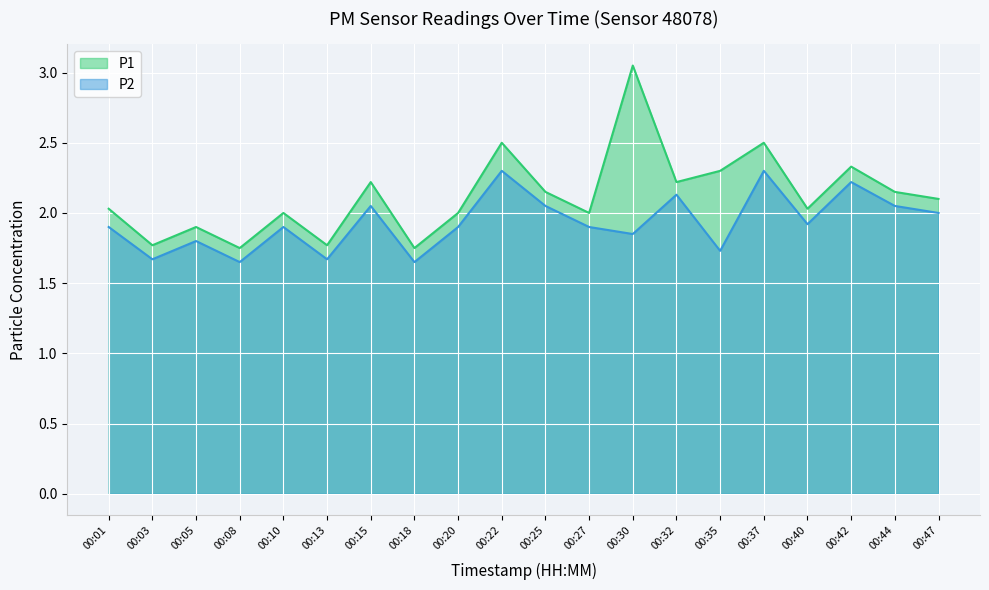

True or false: P1 and P2 intersect in this chart.

False